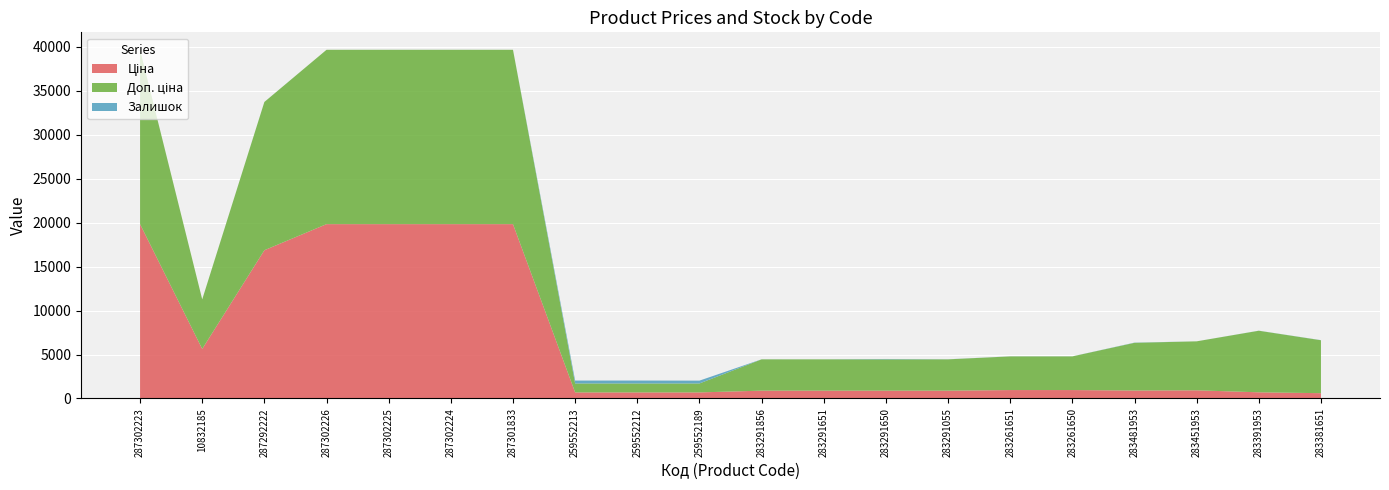

Reading right to left, what are all the values shown in this chart?

Ціна: 602.1	700.4	928.3	904.3	957.1	957.1	889.9	889.9	889.9	889.9	689.1	689.1	689.1	19831.1	19831.1	19831.1	19831.1	16863.2	5636.0	19831.1
Доп. ціна: 6020.8	7004.3	5569.9	5425.9	3828.4	3828.4	3559.7	3559.7	3559.7	3559.7	1017.8	1017.8	1017.8	19831.1	19831.1	19831.1	19831.1	16863.2	5636.0	19831.1
Залишок: 13.0	8.0	2.0	24.0	6.0	7.0	9.0	42.0	5.0	6.0	323.0	333.0	330.0	0.0	3.0	2.0	0.0	5.0	0.0	3.0